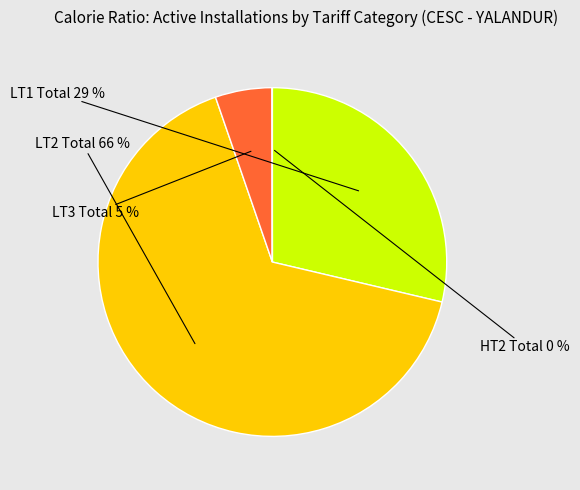

To the nearest percent, what portion does LT1 Total represent?

29%